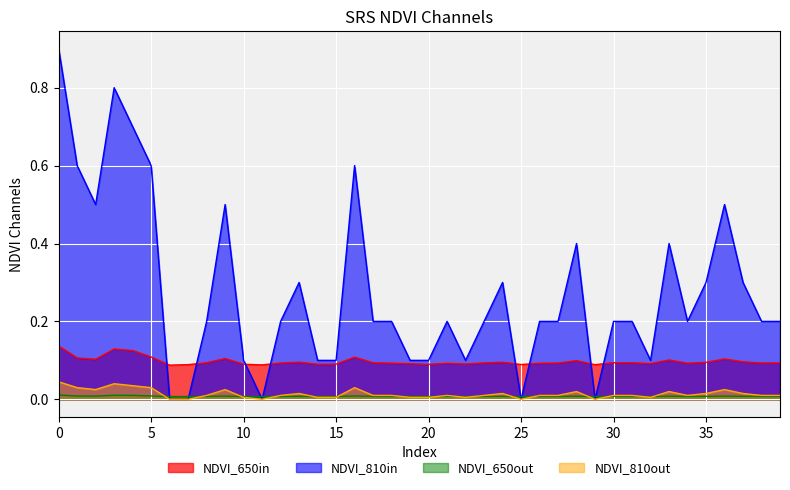

Where is the first local maximum for Zone?

3